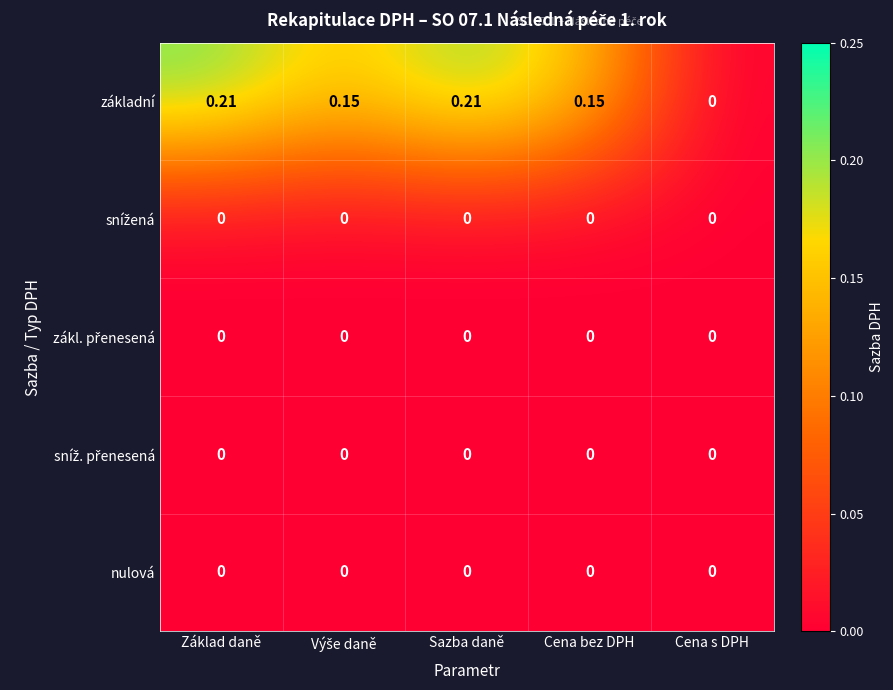

Which series has the widest spread of values?

základní